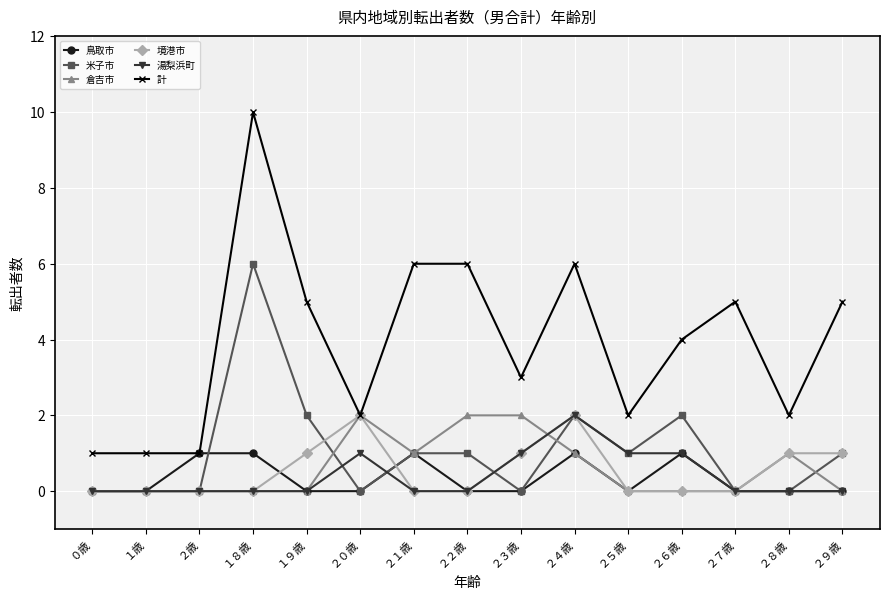

Is it true that 米子市 equals 0 at ２０歳?

True